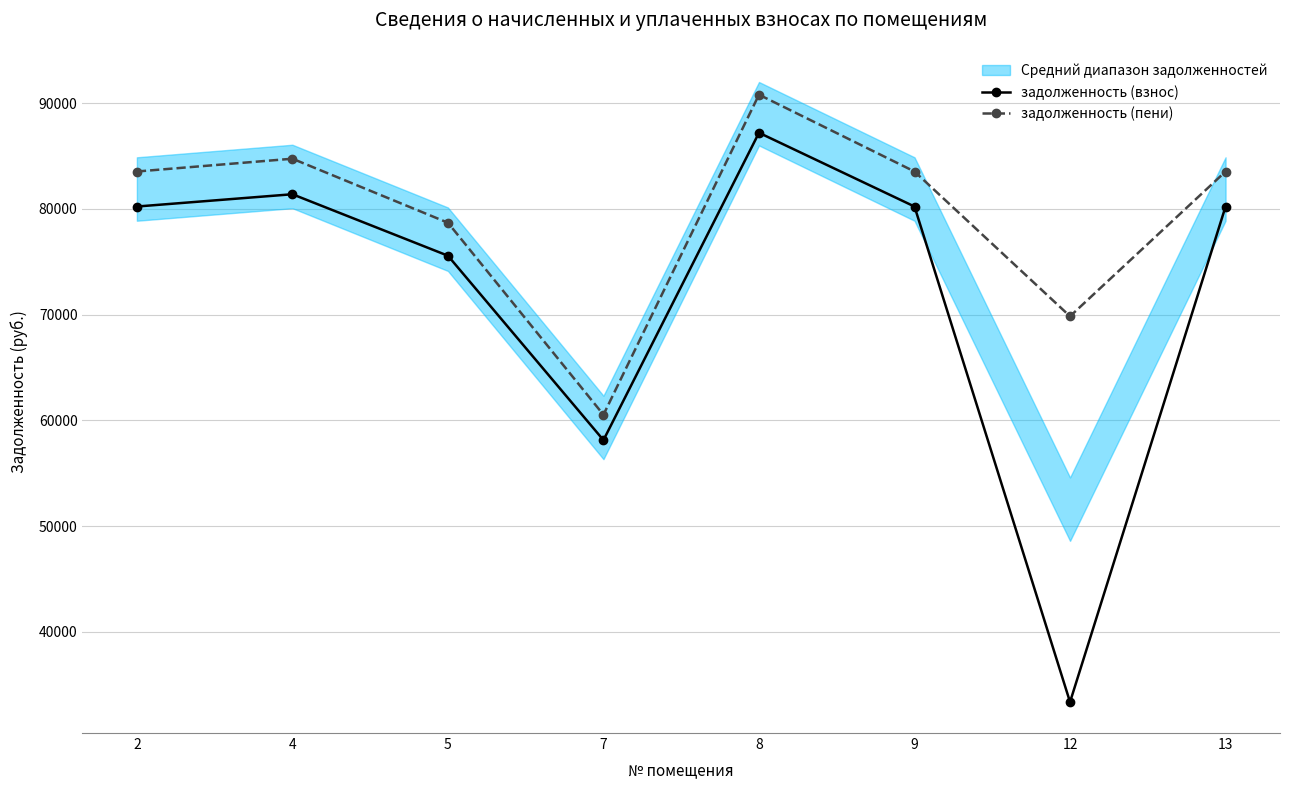

List the series in order of their overall mean, highest first.

задолженность (пени), задолженность (взнос)